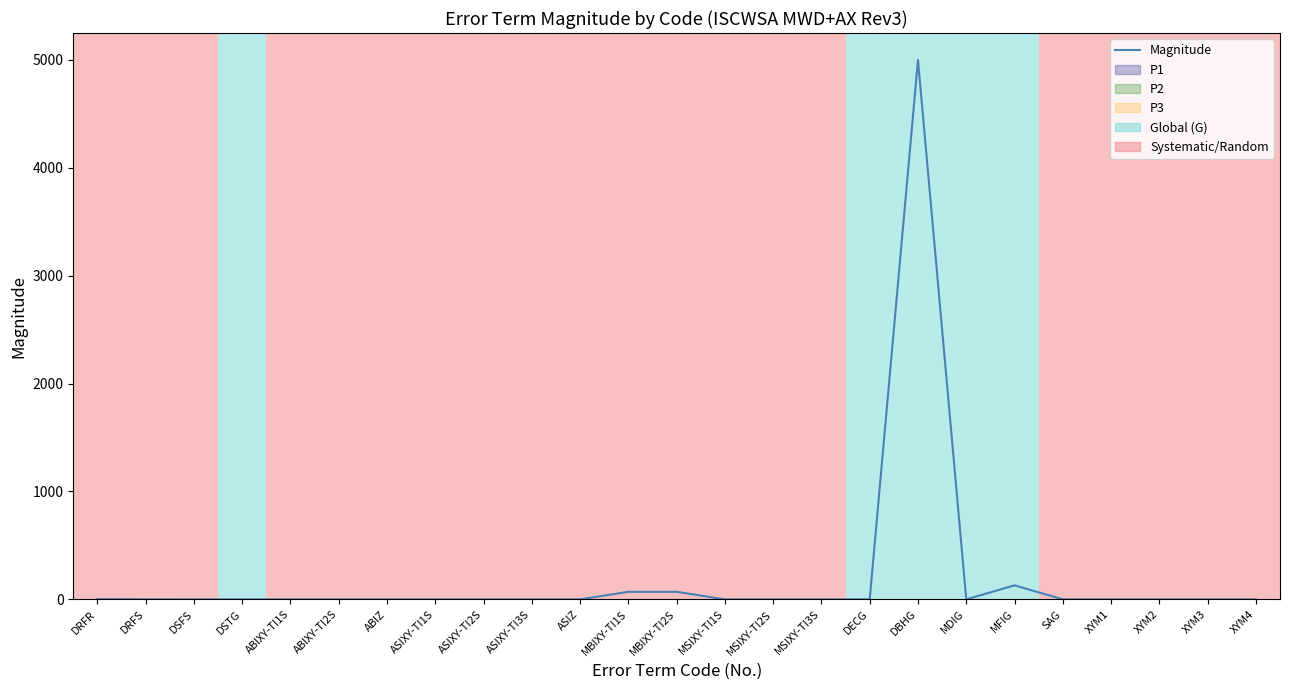

What is the label of the 11th point from the right?

MSIXY-TI2S